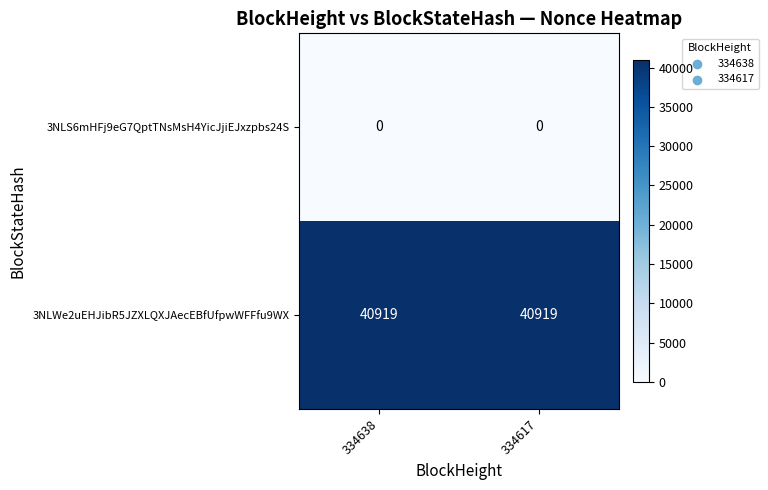

Reading left to right, what are all the values shown in this chart?

3NLS6mHFj9eG7QptTNsMsH4YicJjiEJxzpbs24S: 334638=0	334617=0
3NLWe2uEHJibR5JZXLQXJAecEBfUfpwWFFfu9WX: 334638=40919	334617=40919